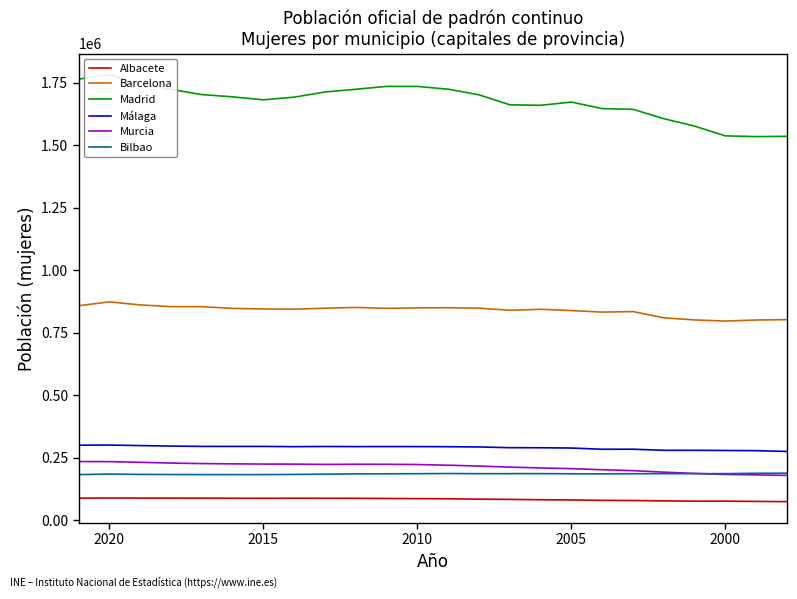

True or false: Albacete has a value of 151275 at 12.

False